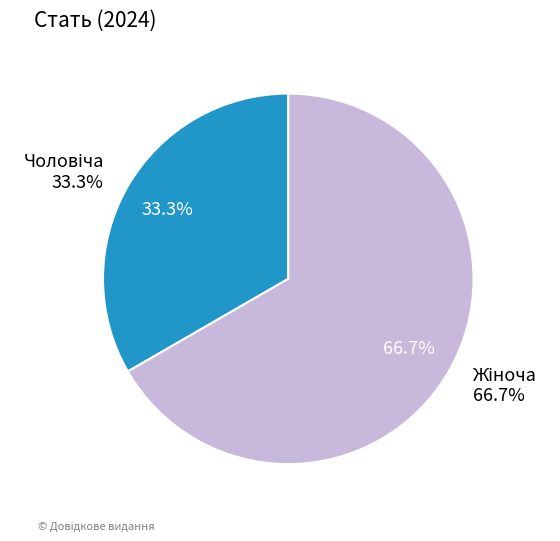

What percentage is the Жіноча slice, to the nearest percent?

67%